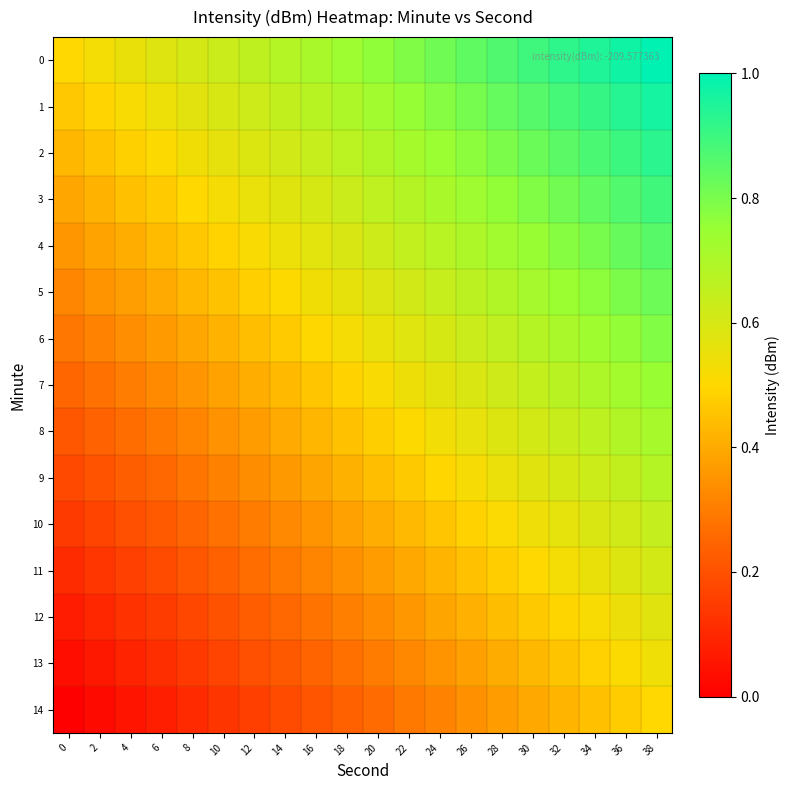

List the series in order of their peak value, lowest first.

14, 13, 12, 11, 10, 9, 8, 7, 6, 5, 4, 3, 2, 1, 0